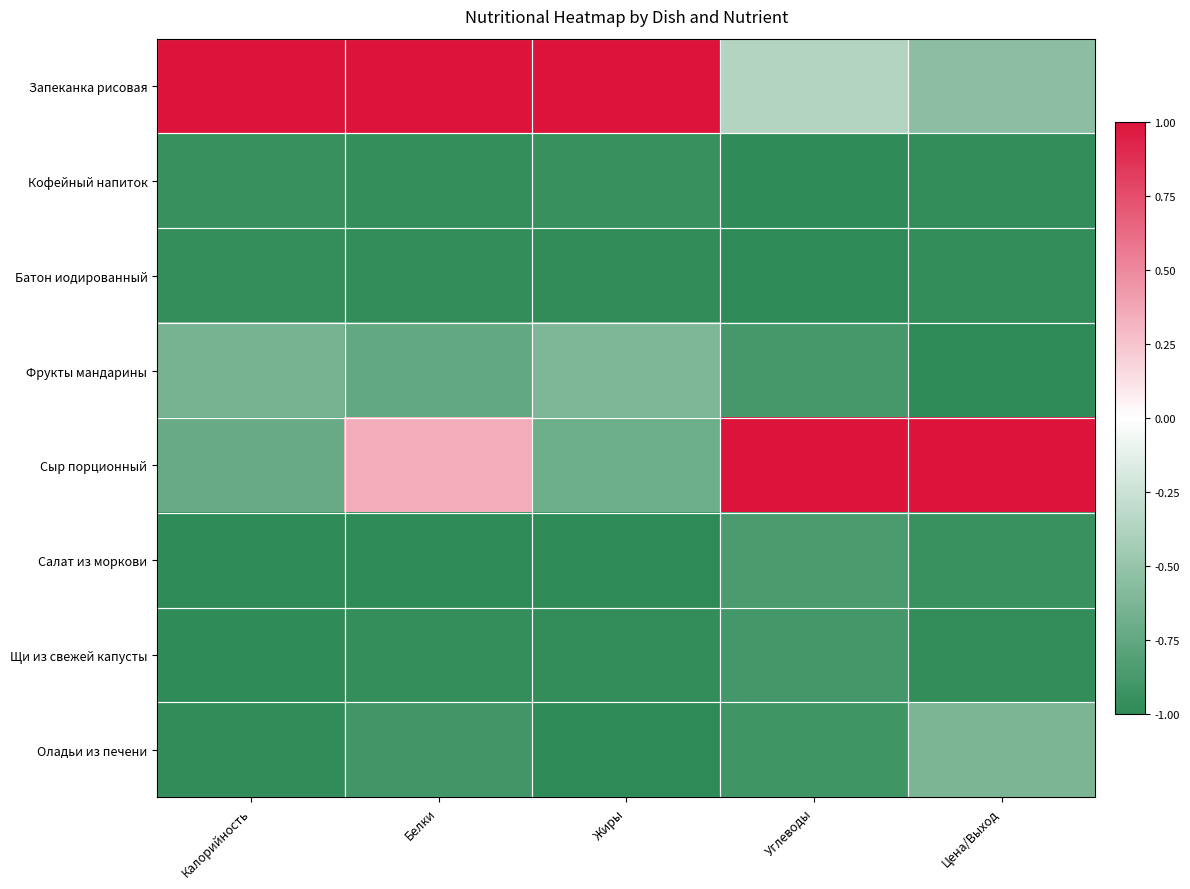

At which category does the chart reach its minimum across all series?

Углеводы